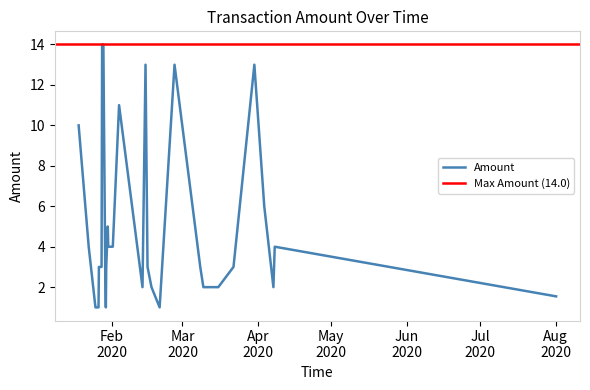

What is the maximum value for Amount?

14.0